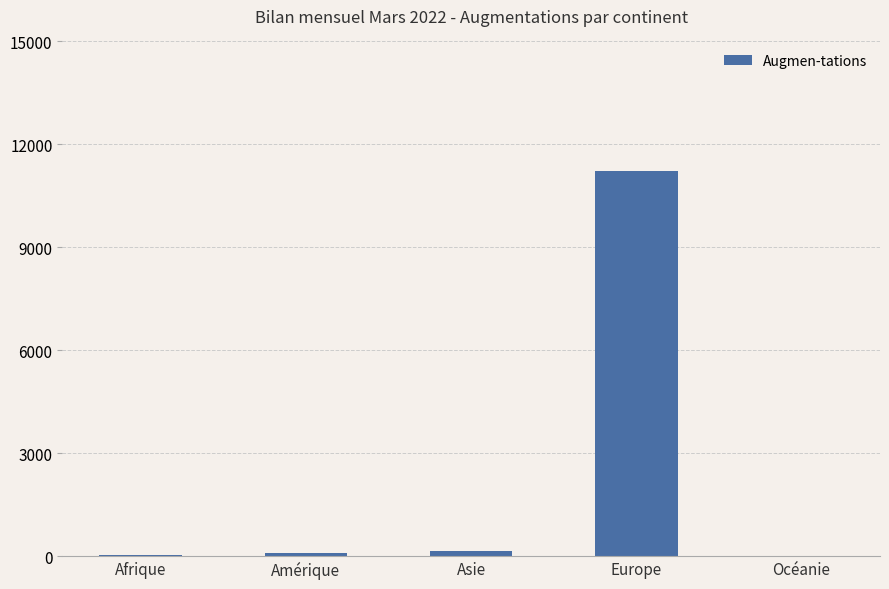

True or false: the data shows 2795 at Europe.

False